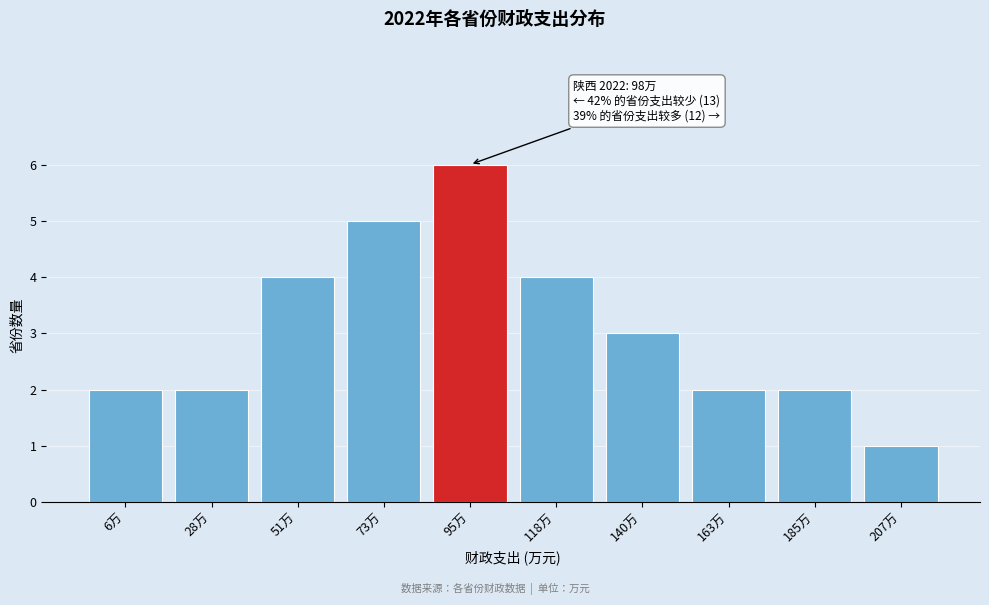

Reading left to right, what are all the values shown in this chart?

6万=2	28万=2	51万=4	73万=5	95万=6	118万=4	140万=3	163万=2	185万=2	207万=1